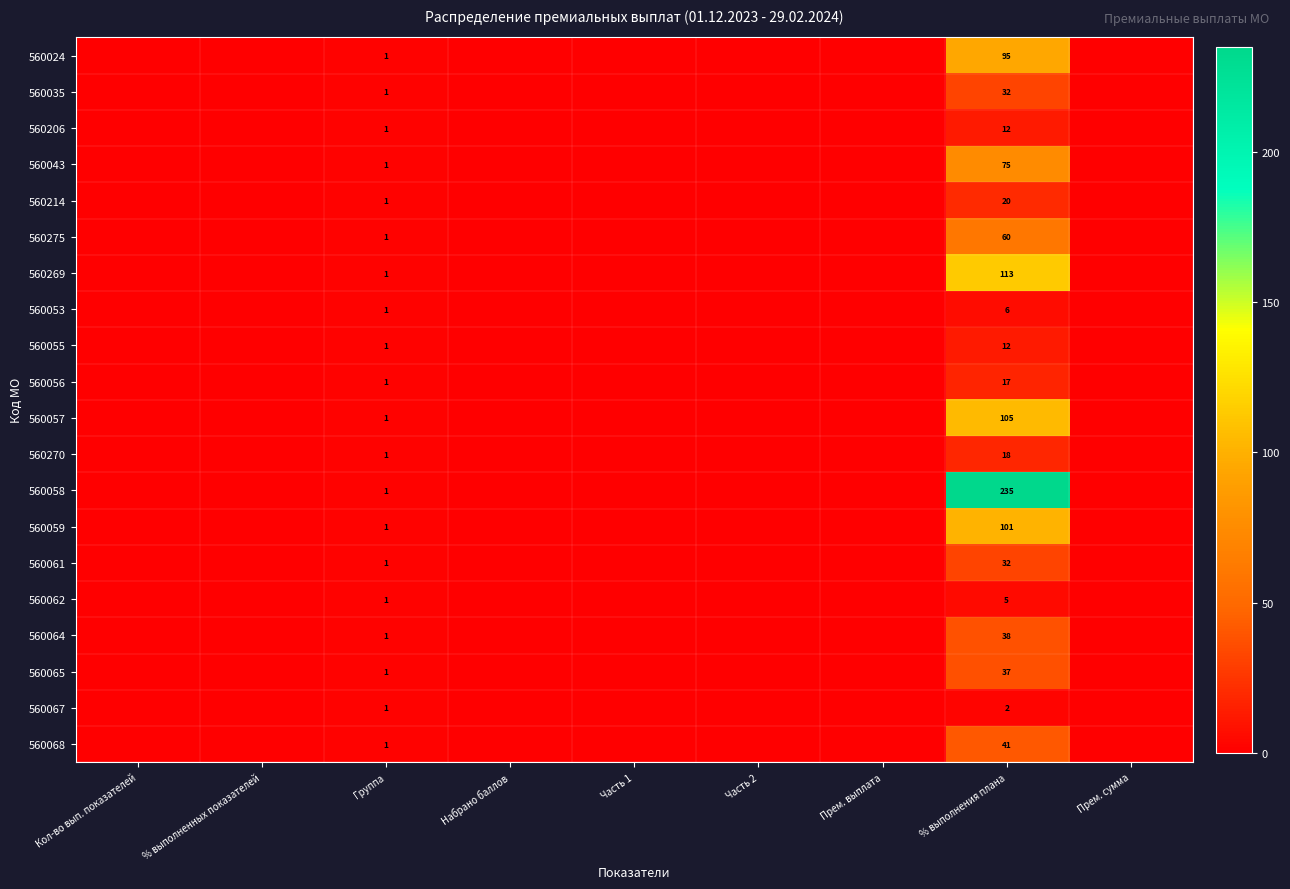

True or false: 560056 has a value of 0 at Часть 1.

True